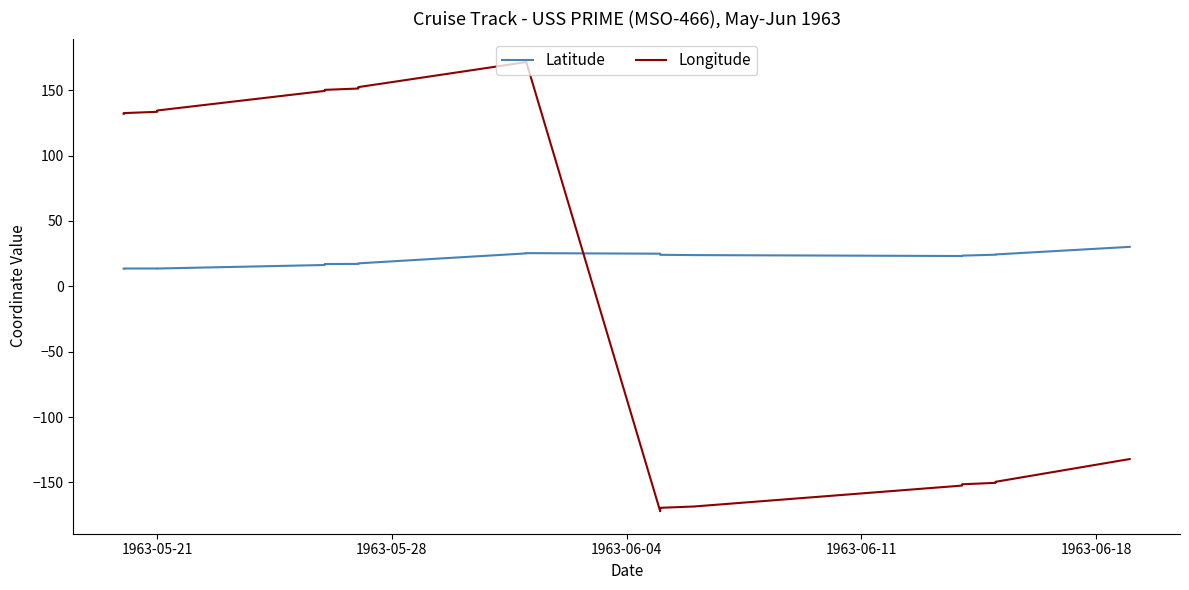

How many lines are shown in the chart?

2